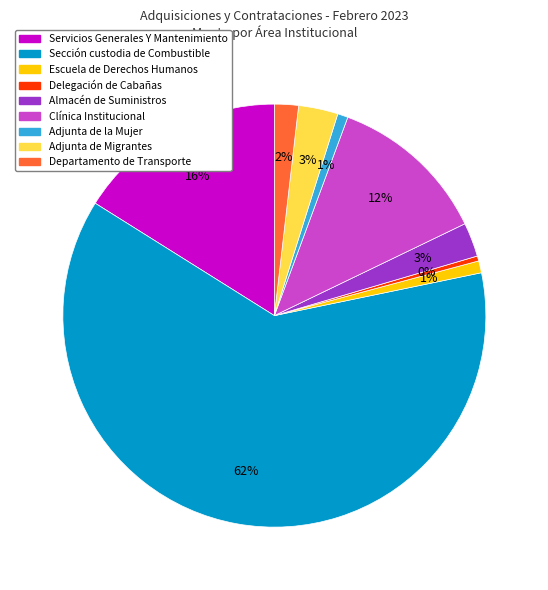

Does Sección custodia de Combustible account for over 50% of the chart?

Yes